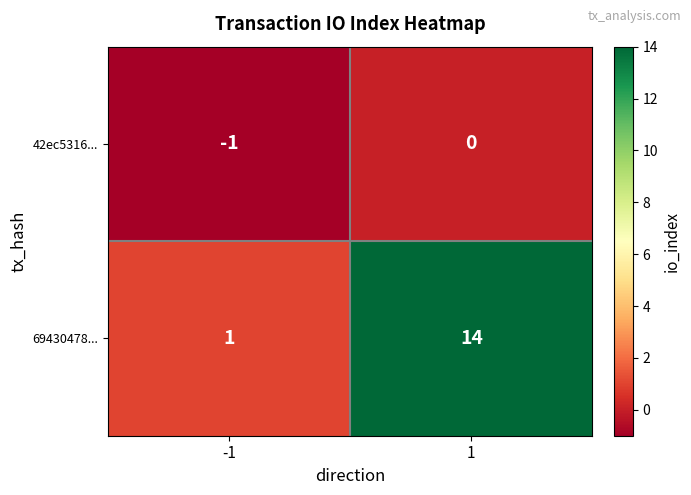

What is the difference between the 69430478... values at -1 and 1?

13